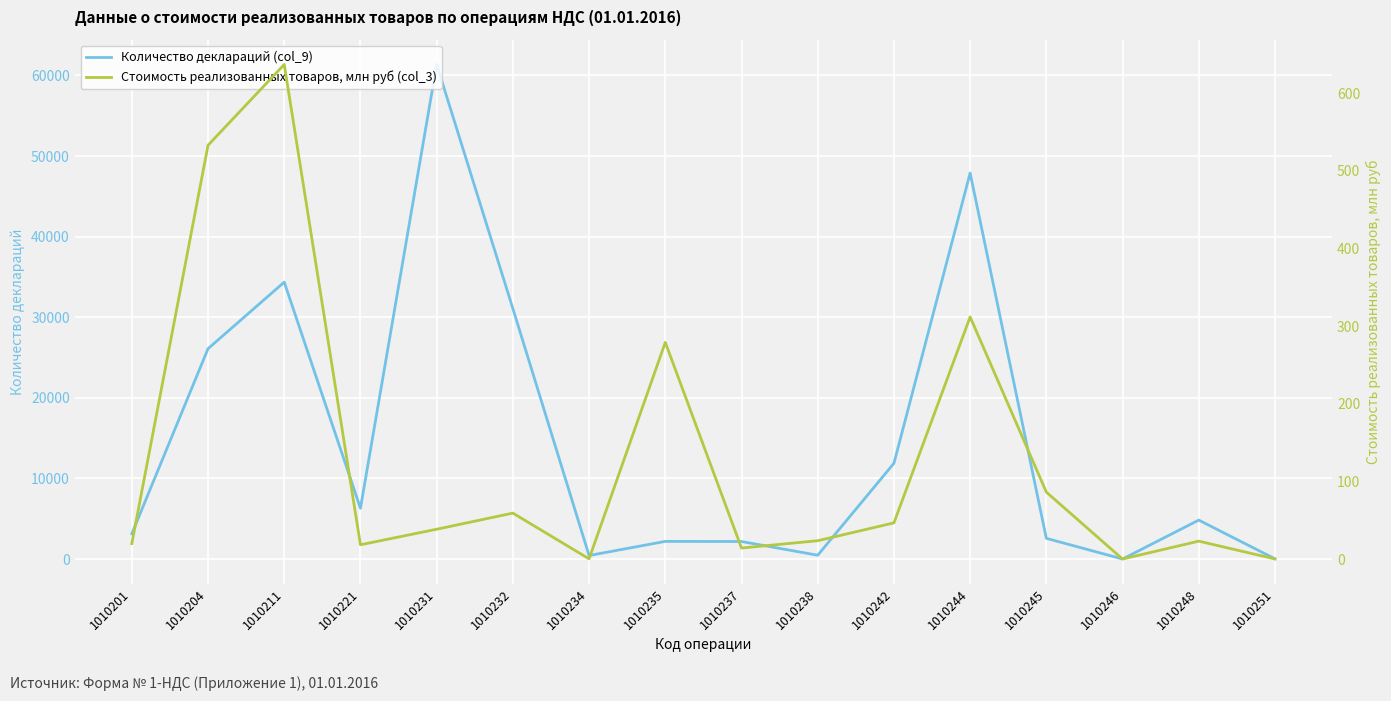

Between 1010221 and 1010232, which series saw the biggest shift?

Количество деклараций (col_9)